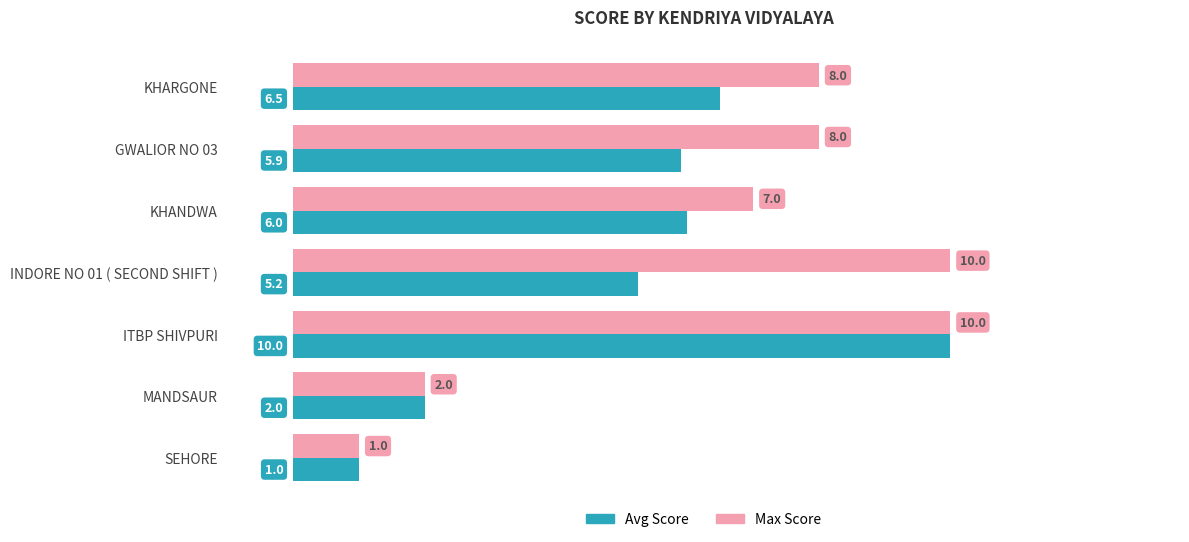

Rank the categories by Avg Score value from highest to lowest.

ITBP SHIVPURI, KHARGONE, KHANDWA, GWALIOR NO 03, INDORE NO 01 ( SECOND SHIFT ), MANDSAUR, SEHORE